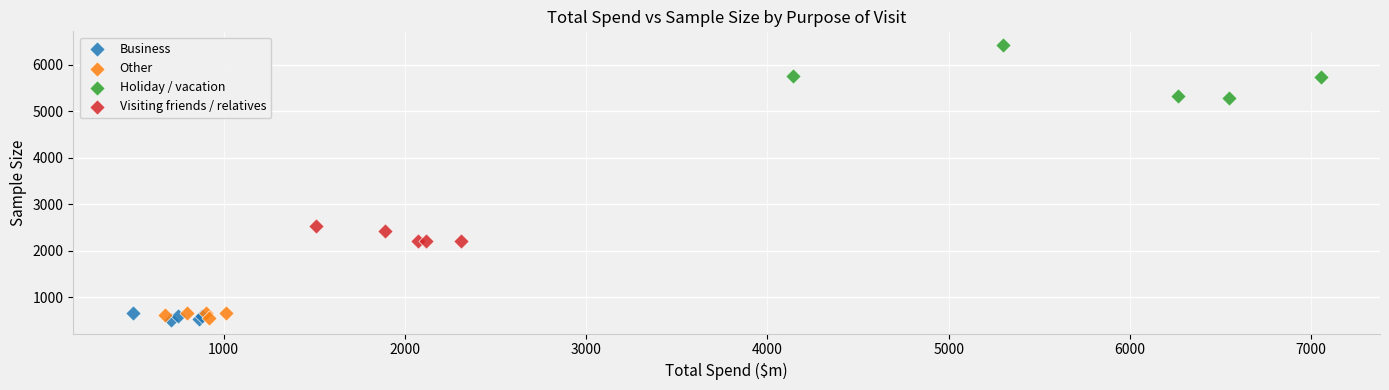

Which series has the widest spread of Y values?

Holiday / vacation